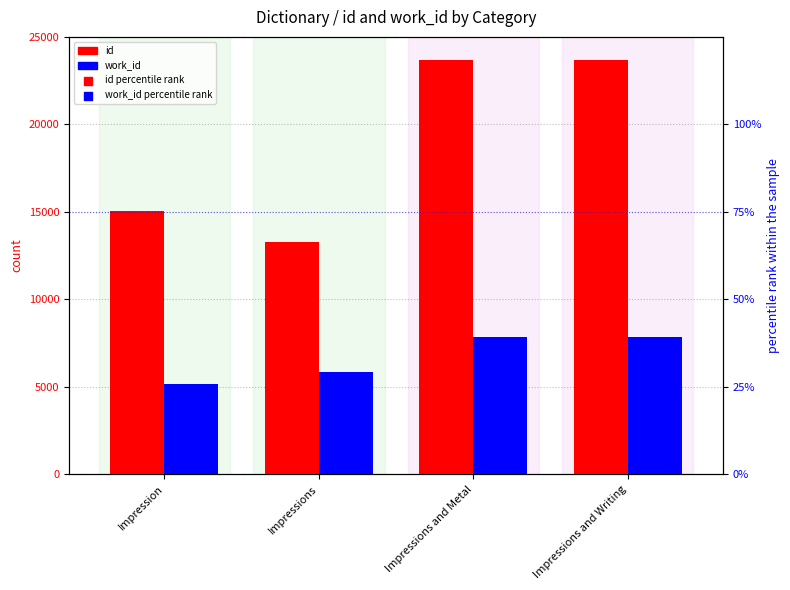

What are all the series names shown in the legend?

id, work_id